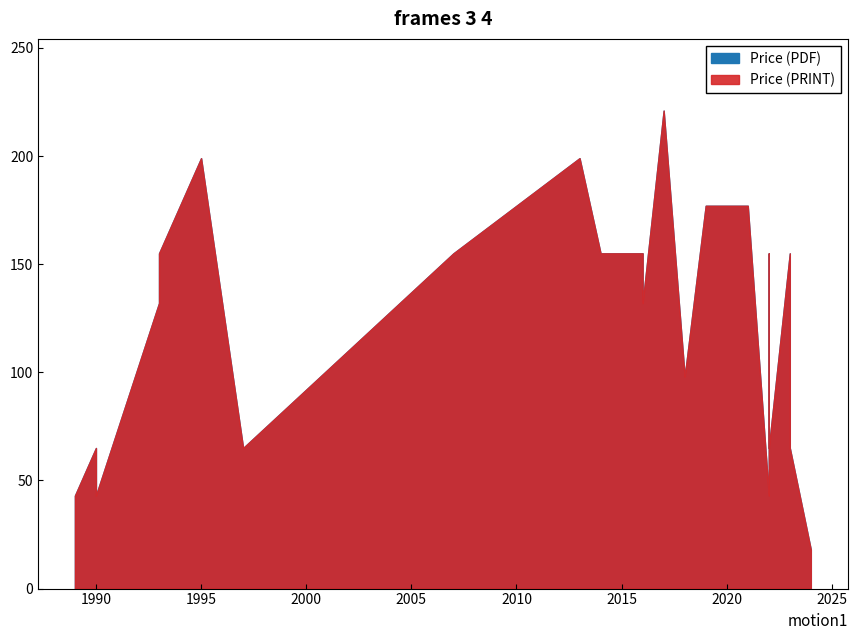

Does the chart display data point markers on the line(s)?

No